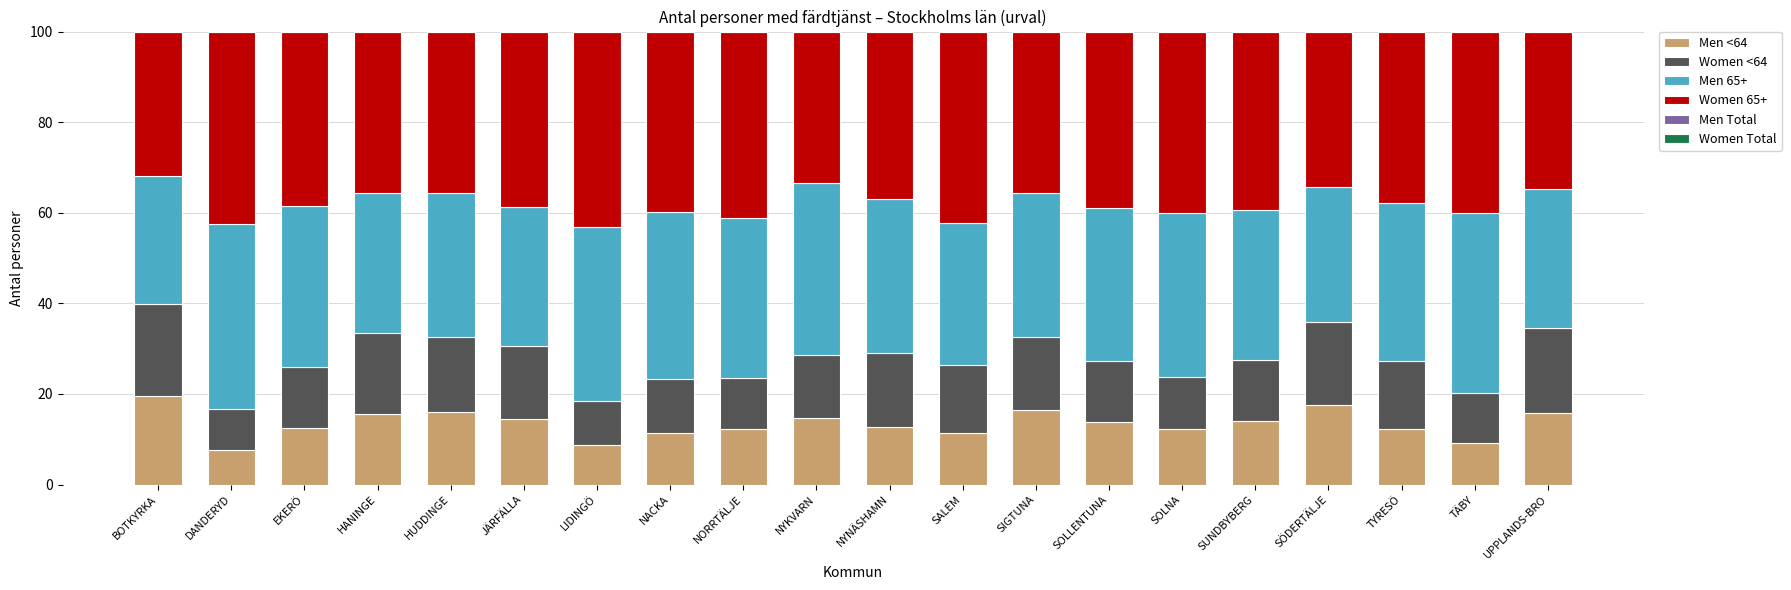

Between JÄRFÄLLA and SIGTUNA, which is larger?

SIGTUNA